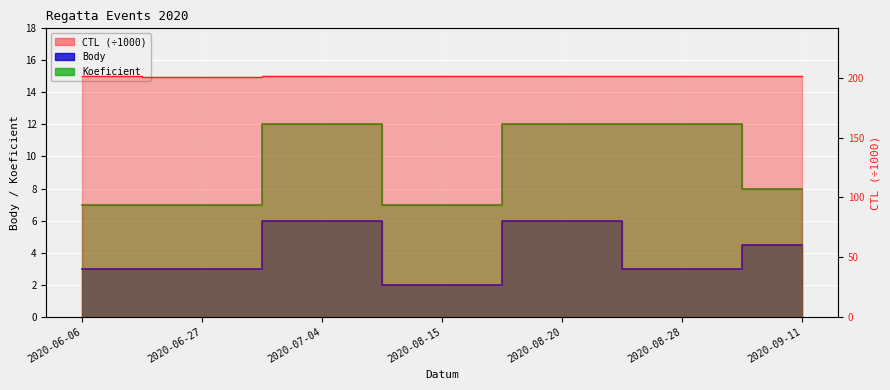

What value does the Koeficient series have at 2020-06-27?

7.0